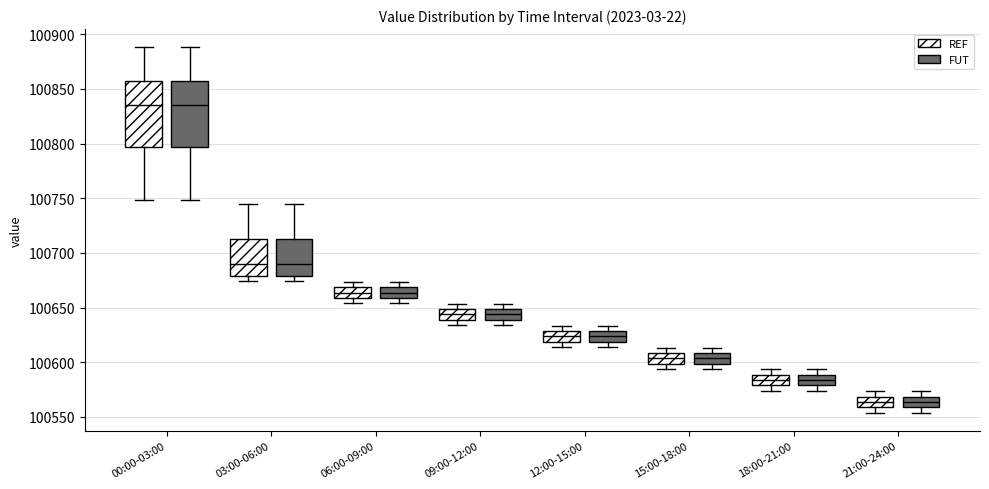

Reading left to right, read every box against the y-axis: the position of its median line, the range the box covers, and the ends of its whiskers. The values are not printed on the chart, so give them approximately, as read against the axis.

00:00-03:00 (REF): median 100835, box 100795 to 100855, whiskers 100750 to 100890
00:00-03:00 (FUT): median 100835, box 100795 to 100855, whiskers 100750 to 100890
03:00-06:00 (REF): median 100690, box 100680 to 100715, whiskers 100675 to 100745
03:00-06:00 (FUT): median 100690, box 100680 to 100715, whiskers 100675 to 100745
06:00-09:00 (REF): median 100665, box 100660 to 100670, whiskers 100655 to 100675
06:00-09:00 (FUT): median 100665, box 100660 to 100670, whiskers 100655 to 100675
09:00-12:00 (REF): median 100645, box 100640 to 100650, whiskers 100635 to 100655
09:00-12:00 (FUT): median 100645, box 100640 to 100650, whiskers 100635 to 100655
12:00-15:00 (REF): median 100625, box 100620 to 100630, whiskers 100615 to 100635
12:00-15:00 (FUT): median 100625, box 100620 to 100630, whiskers 100615 to 100635
15:00-18:00 (REF): median 100605, box 100600 to 100610, whiskers 100595 to 100615
15:00-18:00 (FUT): median 100605, box 100600 to 100610, whiskers 100595 to 100615
18:00-21:00 (REF): median 100585, box 100580 to 100590, whiskers 100575 to 100595
18:00-21:00 (FUT): median 100585, box 100580 to 100590, whiskers 100575 to 100595
21:00-24:00 (REF): median 100565, box 100560 to 100570, whiskers 100555 to 100575
21:00-24:00 (FUT): median 100565, box 100560 to 100570, whiskers 100555 to 100575